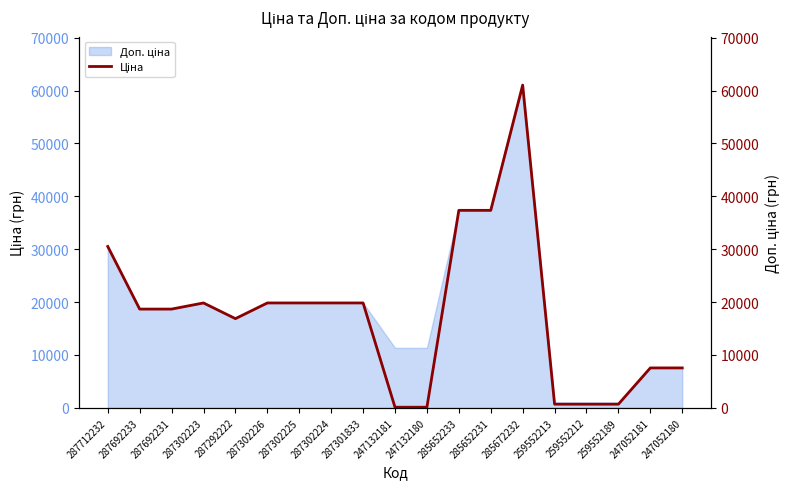

What is the greatest value displayed?

61024.7